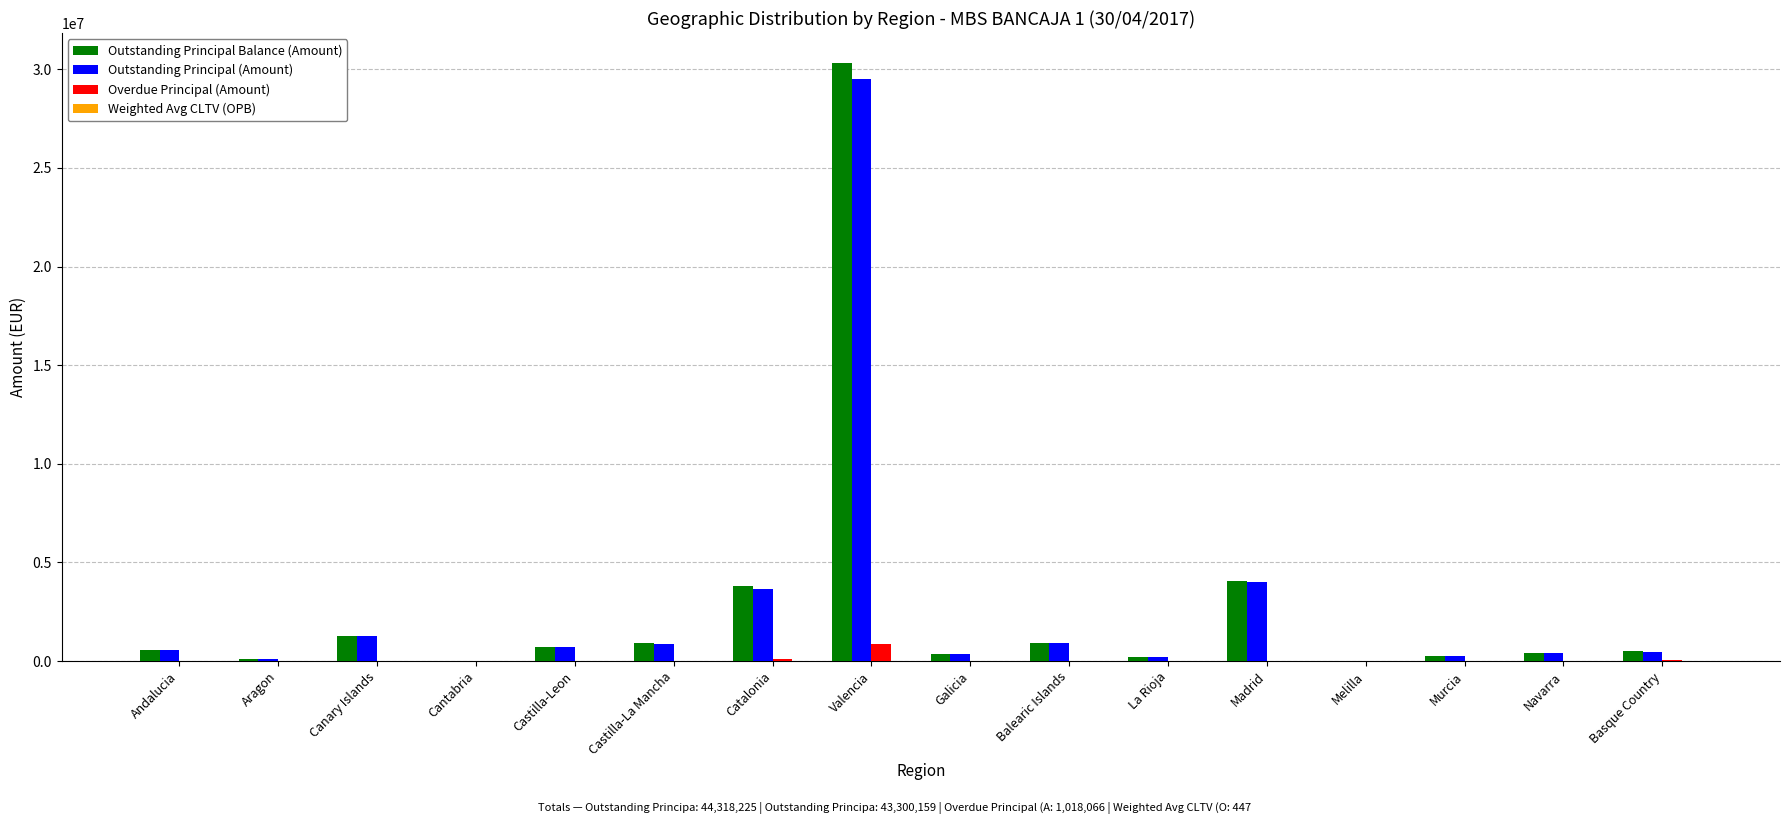

What is the sum of all Outstanding Principal (Amount) values?

43300158.7